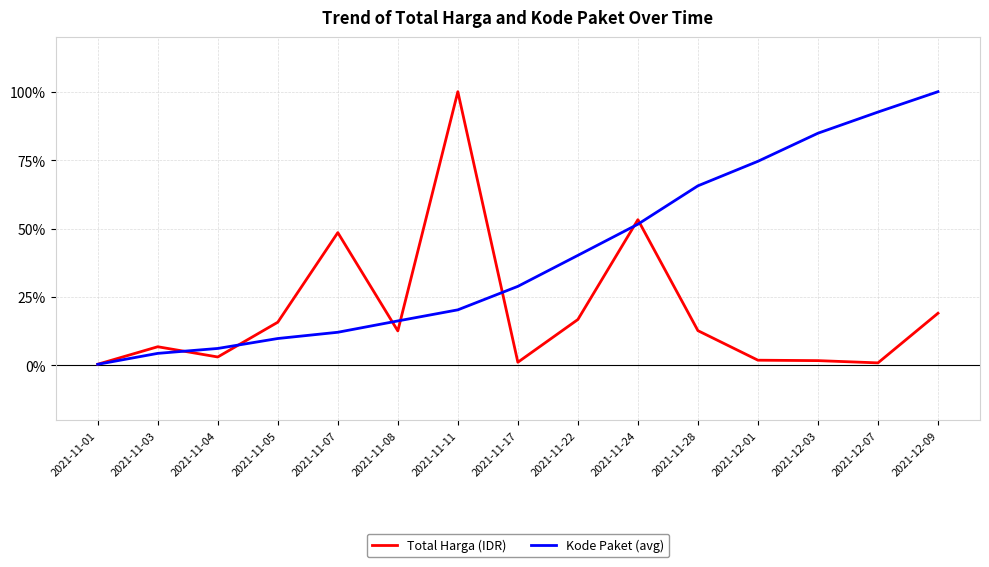

Where is the first local minimum for Total Harga (IDR)?

2021-11-04